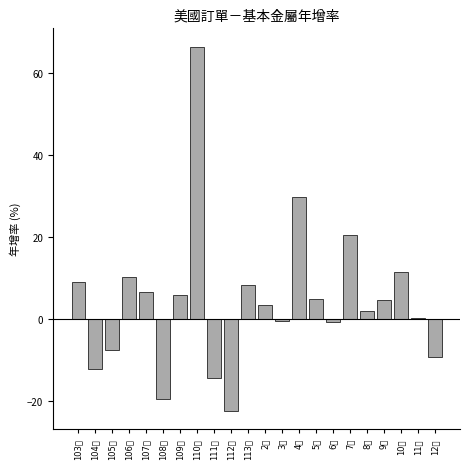

What position from the right is 104年?

21